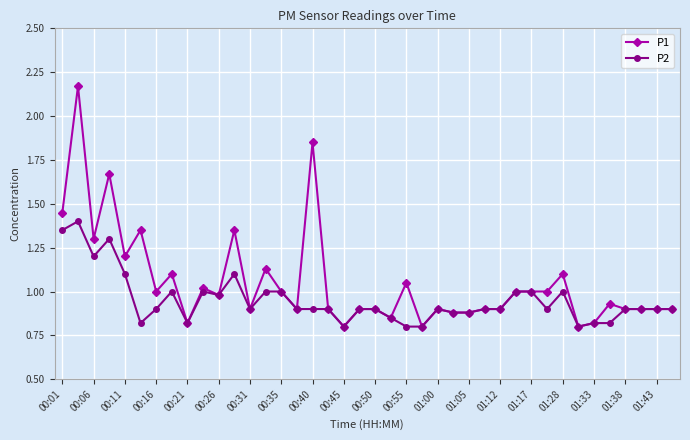

True or false: P1 has more than 0 points higher than both neighbors.

True